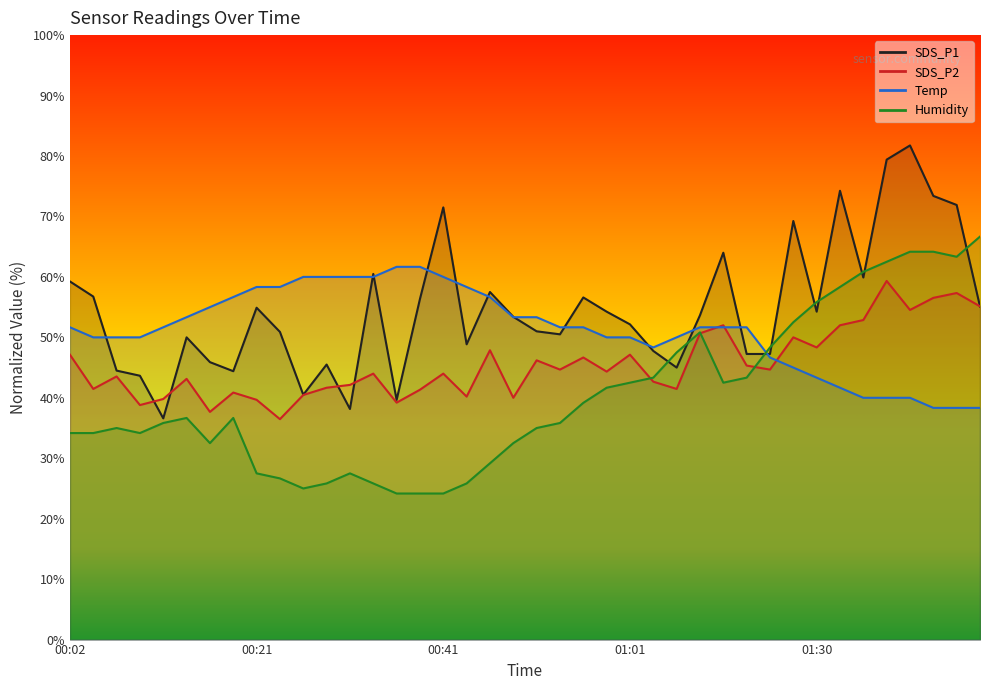

What is the lowest value of the Humidity series?

24.2